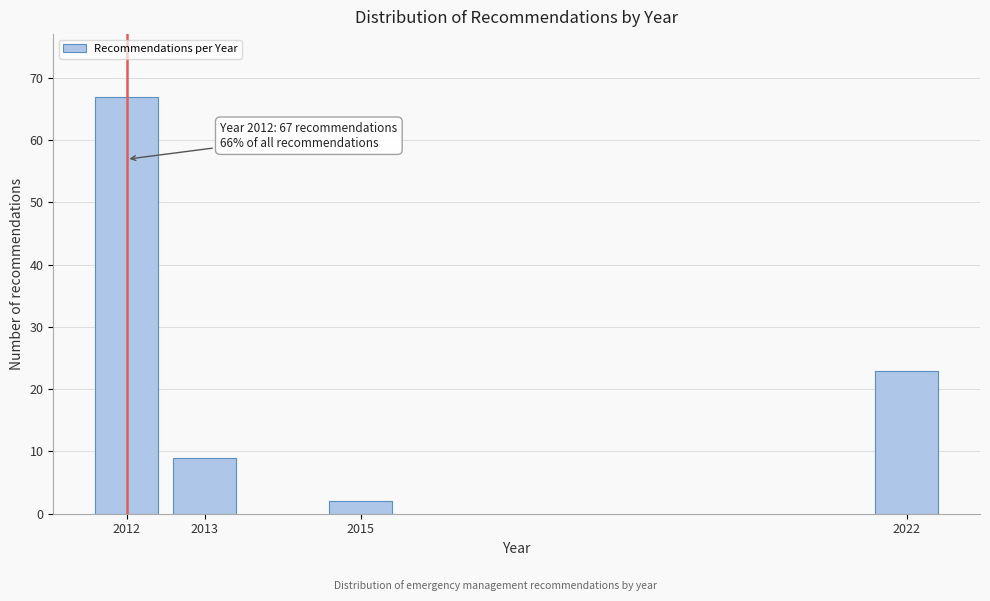

Reading right to left, list all the values displayed in this chart.

2022=23	2015=2	2013=9	2012=67